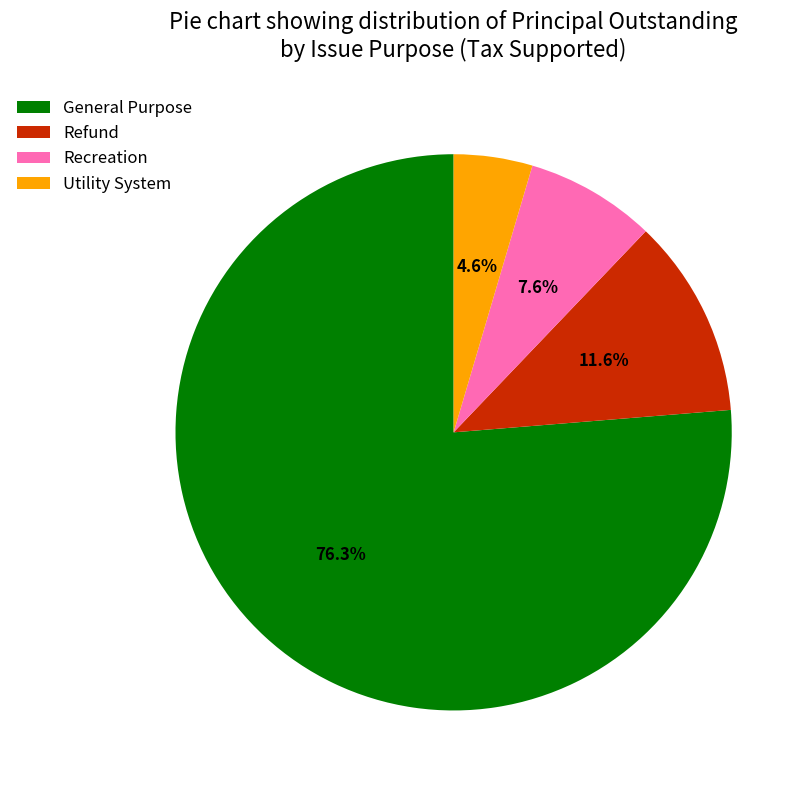

Which has a higher value, Refund or Utility System?

Refund